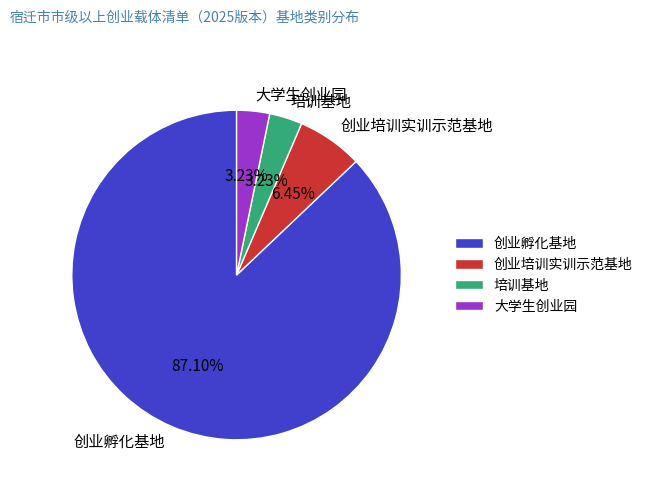

Which has a higher value, 大学生创业园 or 创业培训实训示范基地?

创业培训实训示范基地